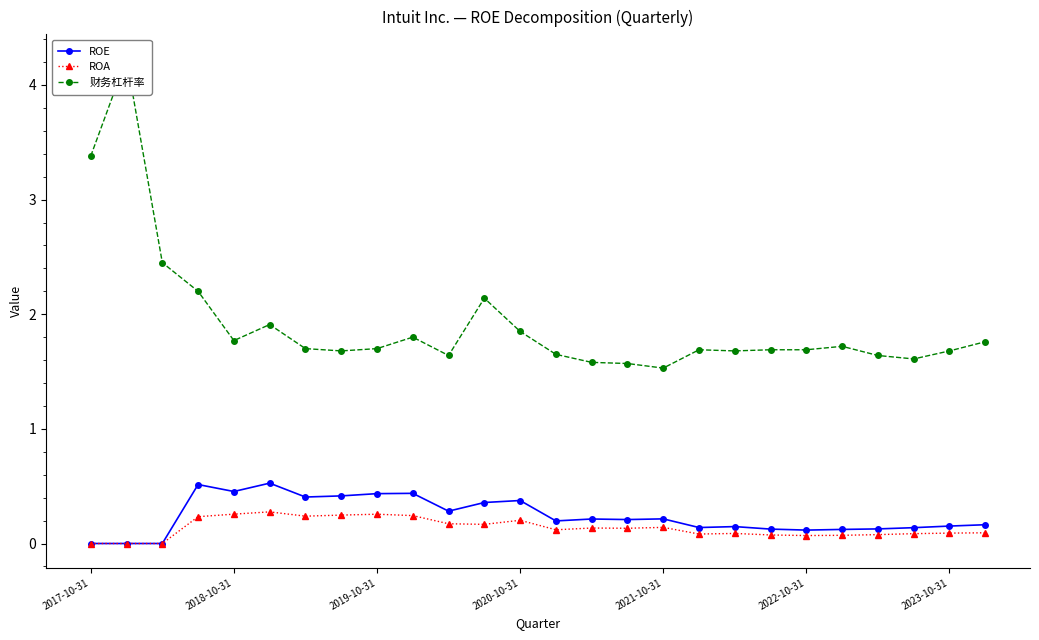

True or false: ROA and ROE cross at least once.

False